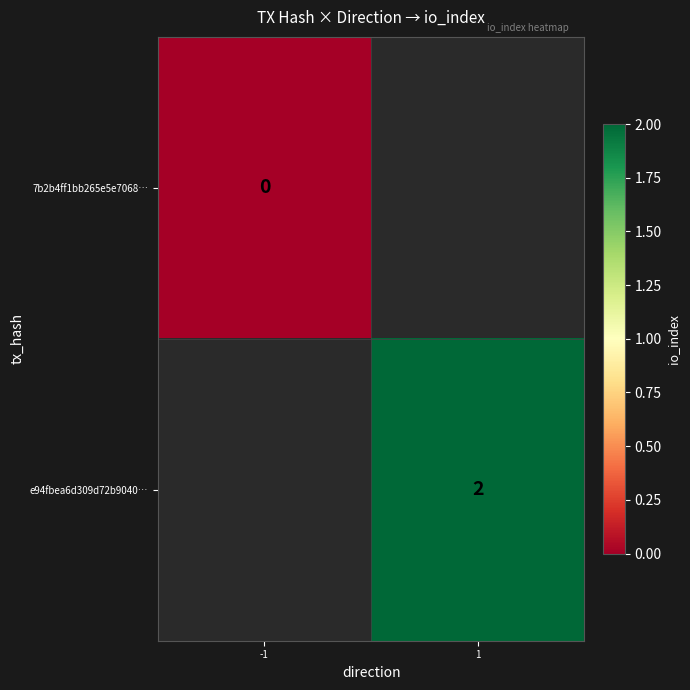

Which label corresponds to the smallest value in the chart?

-1